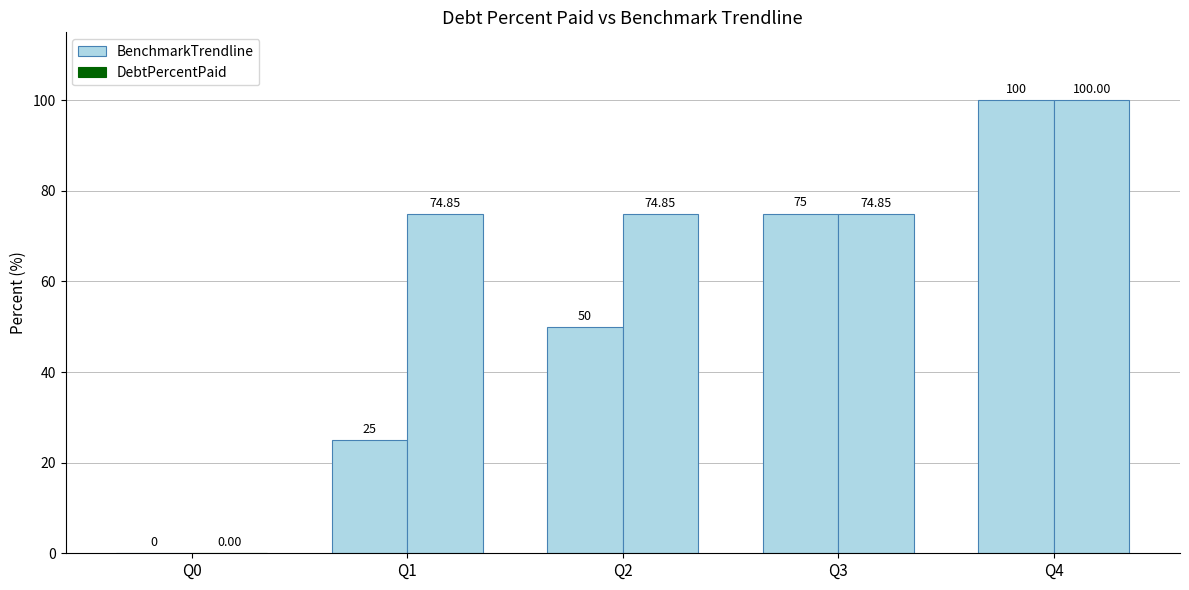

Which category has the highest value in the BenchmarkTrendline series?

Q4